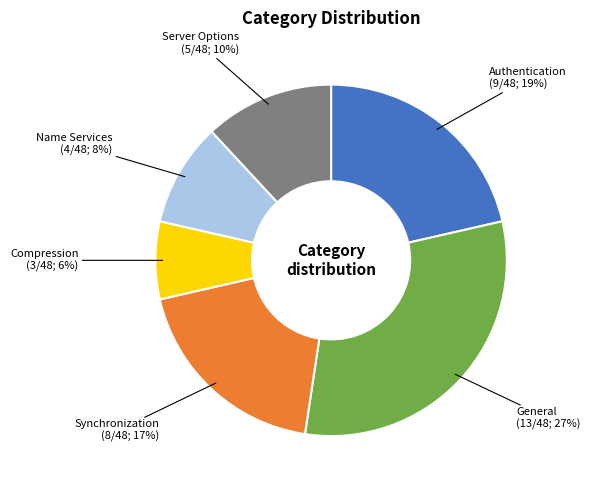

True or false: Name Services accounts for 22% of the total.

False